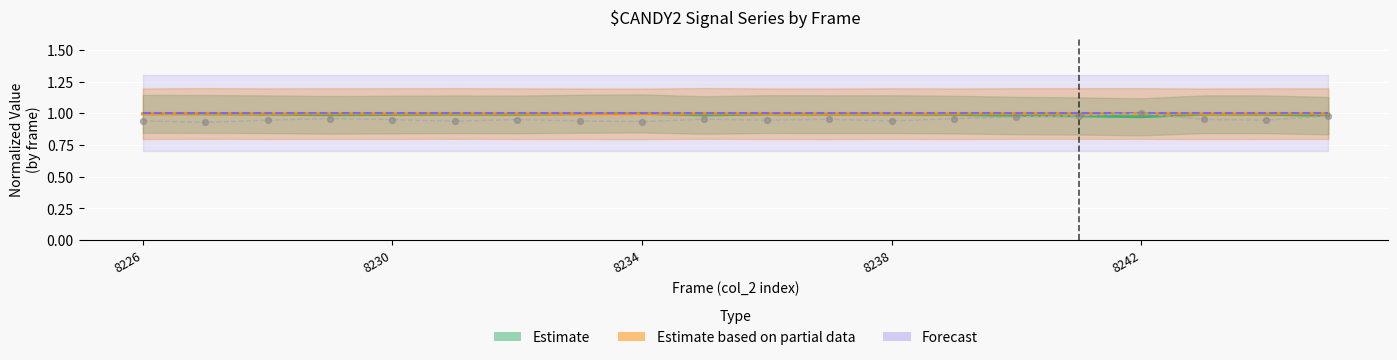

At which category is the sum across all series the highest?

8242